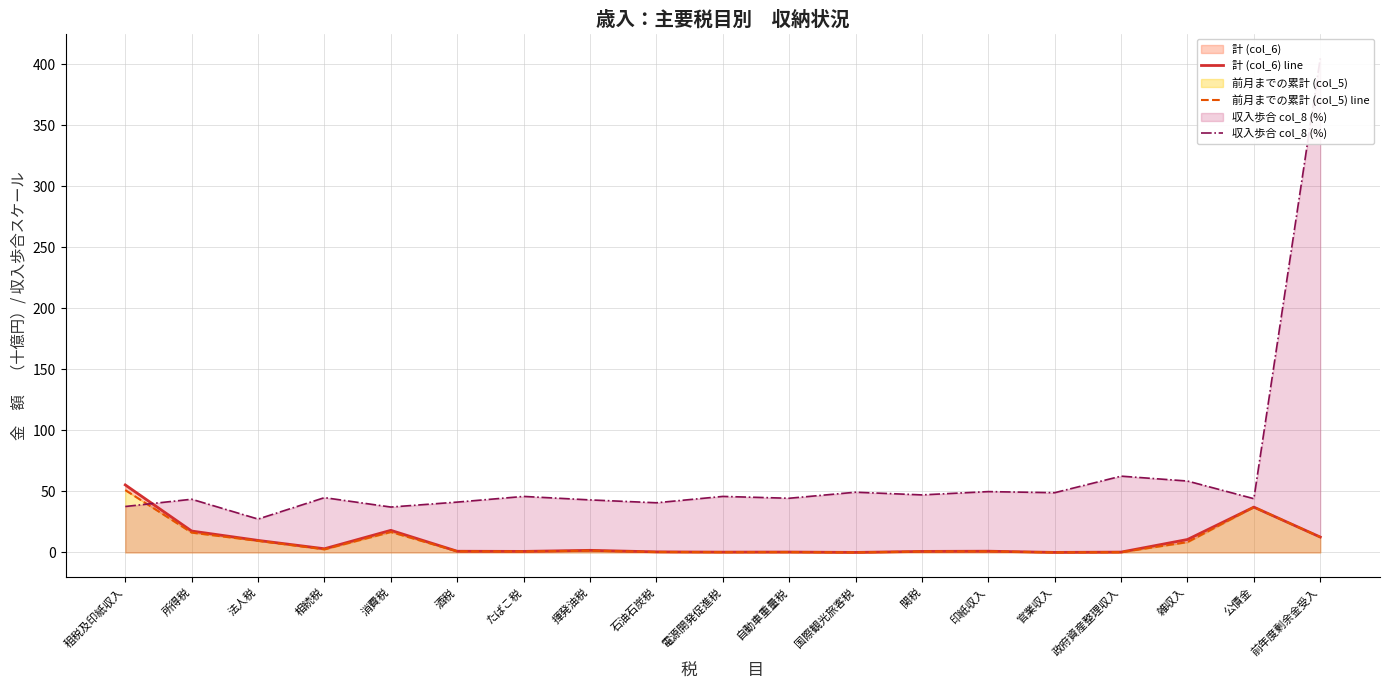

At which label does 計 (col_6) line reach its peak?

租税及印紙収入